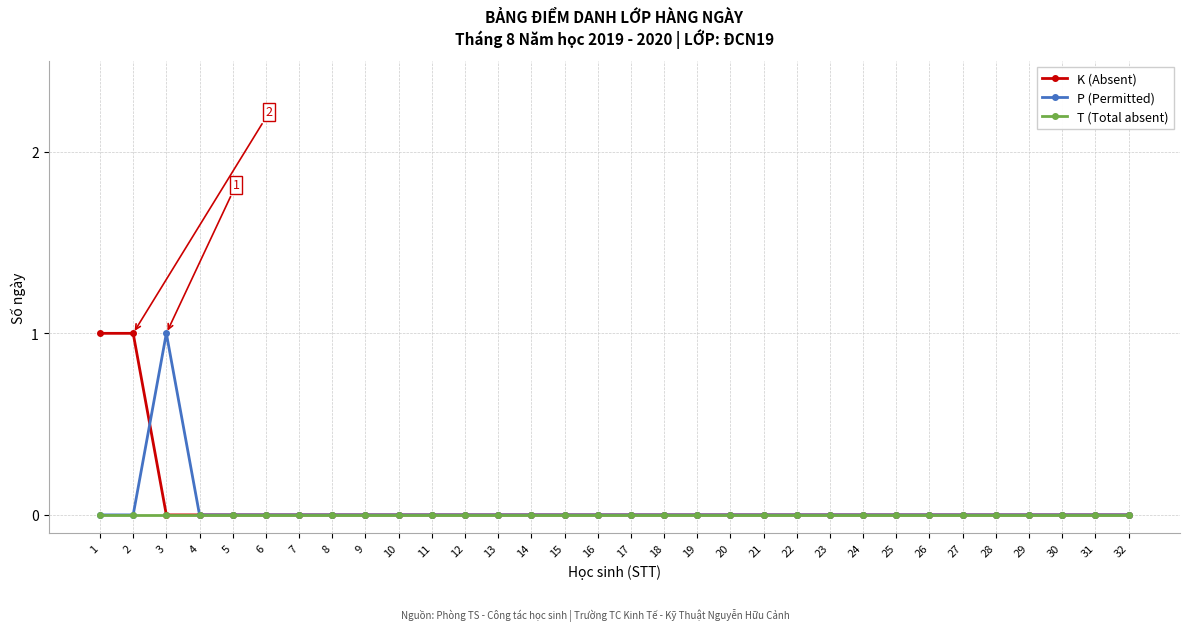

Is it true that P (Permitted) equals 0 at 1?

True